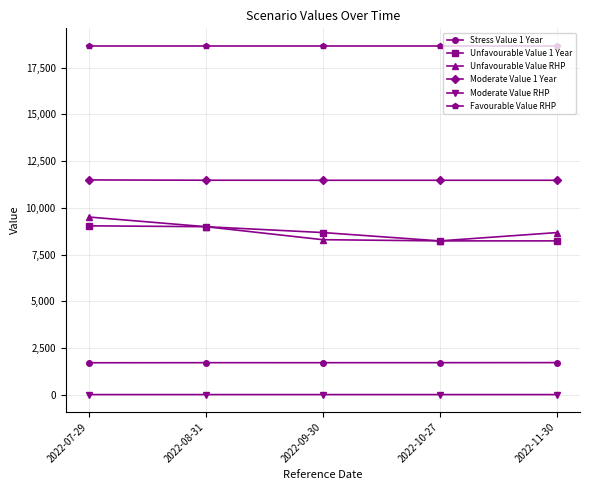

What position from the right is 2022-09-30?

3